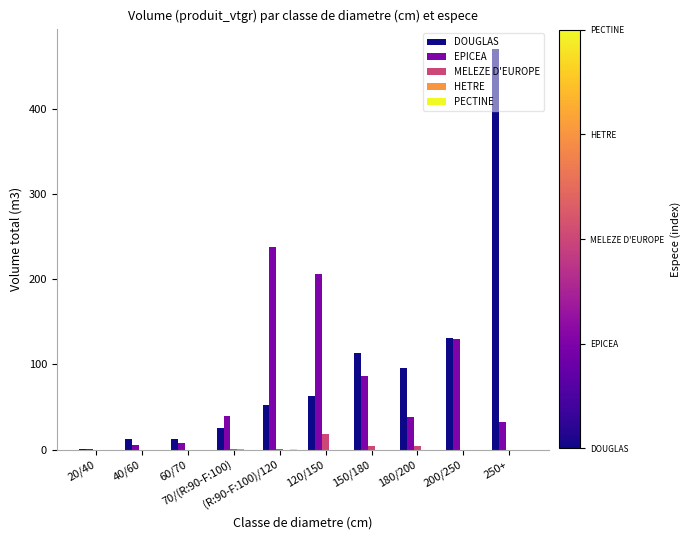

Which category has the highest value across all series?

250+